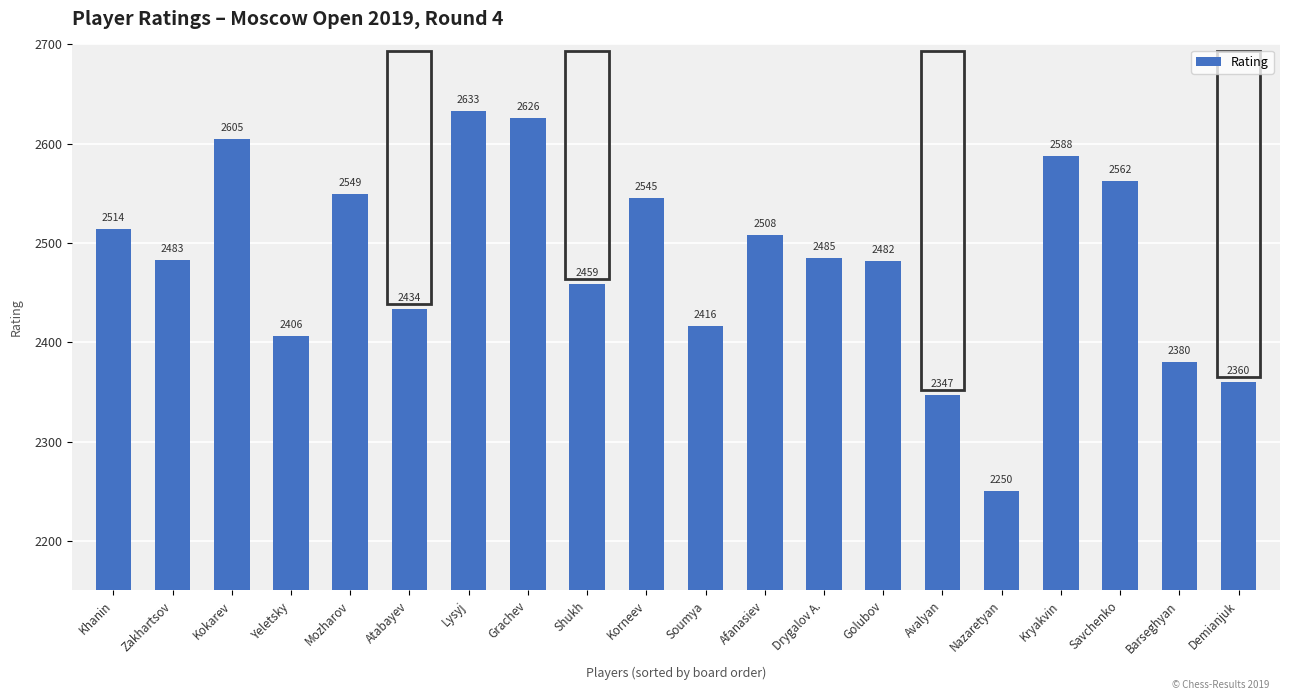

What is the label of the 13th bar from the left?

Drygalov A.